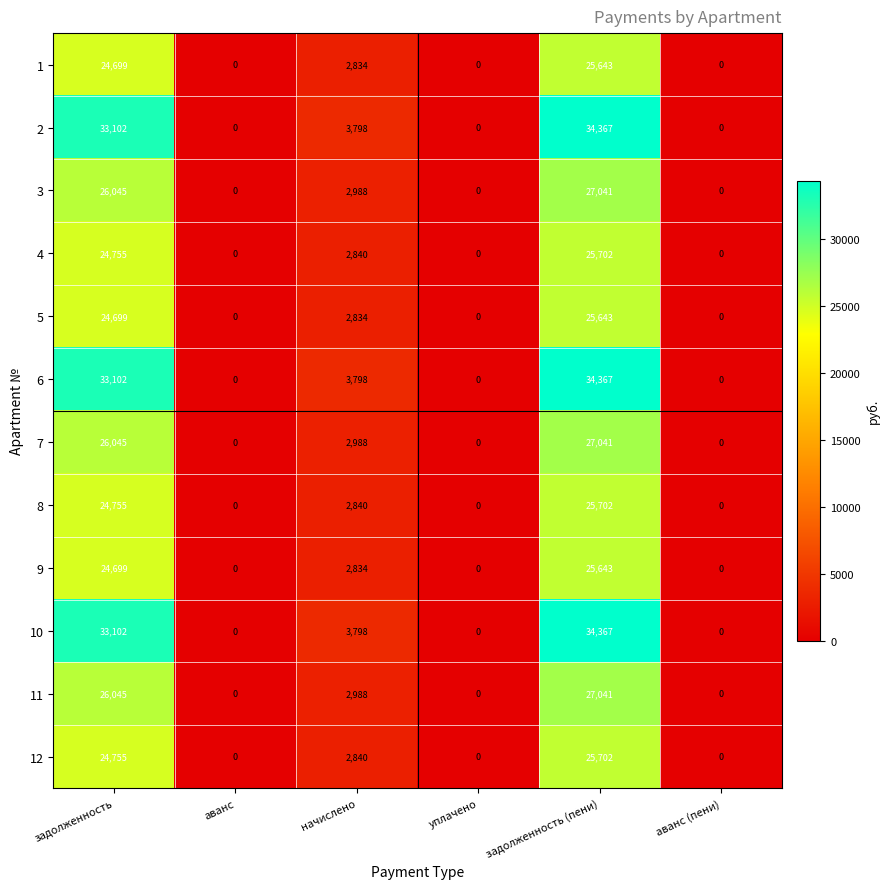

True or false: 10 has a value of -18425 at аванс (пени).

False